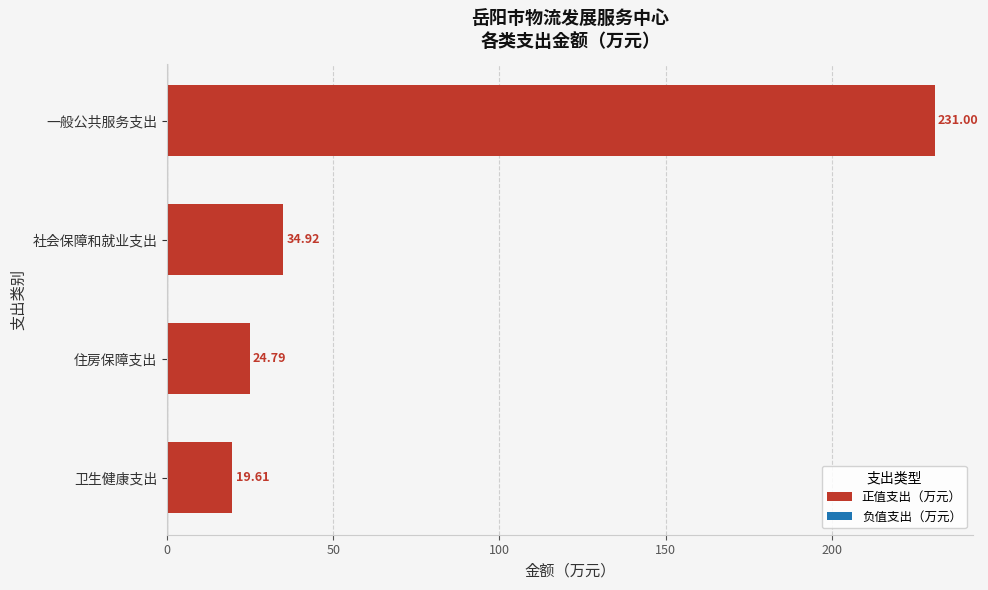

Rank the categories by value from highest to lowest.

一般公共服务支出, 社会保障和就业支出, 住房保障支出, 卫生健康支出